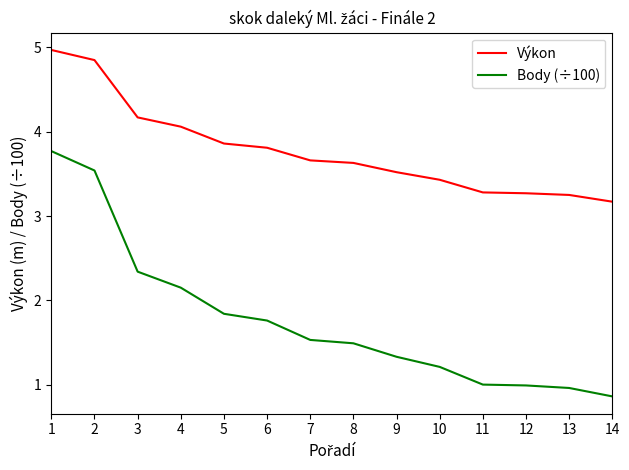

Rank the series at 13 from highest to lowest value.

Výkon, Body (÷100)